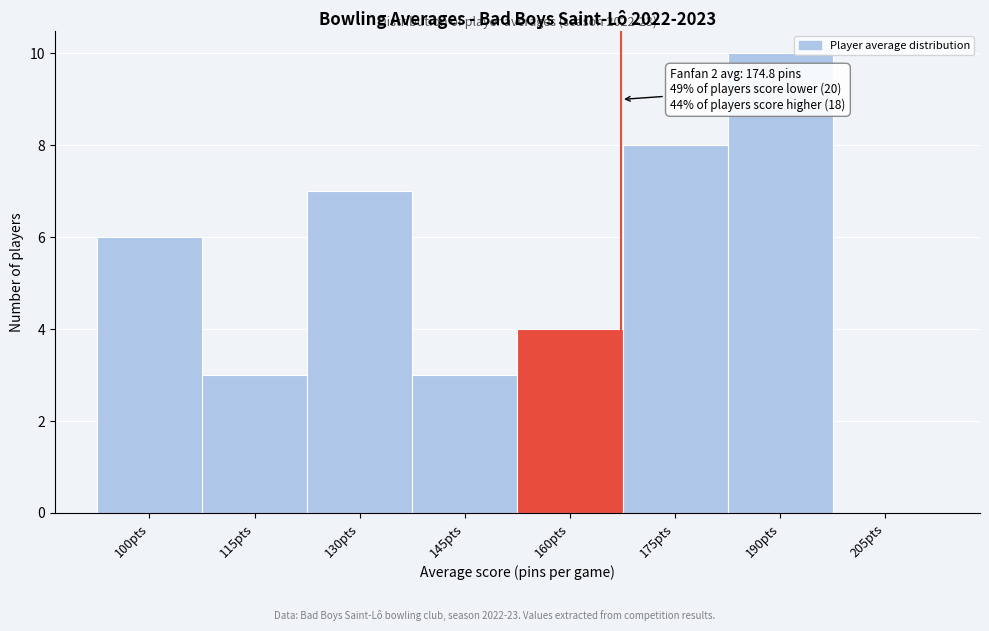

Reading left to right, extract all data points from this chart.

100pts=6	115pts=3	130pts=7	145pts=3	160pts=4	175pts=8	190pts=10	205pts=0